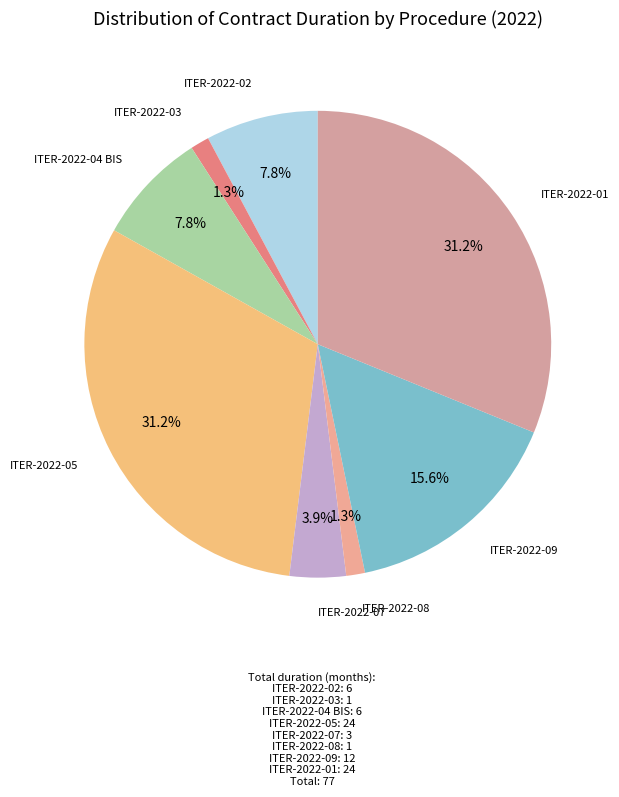

How many slices are in this pie chart?

8